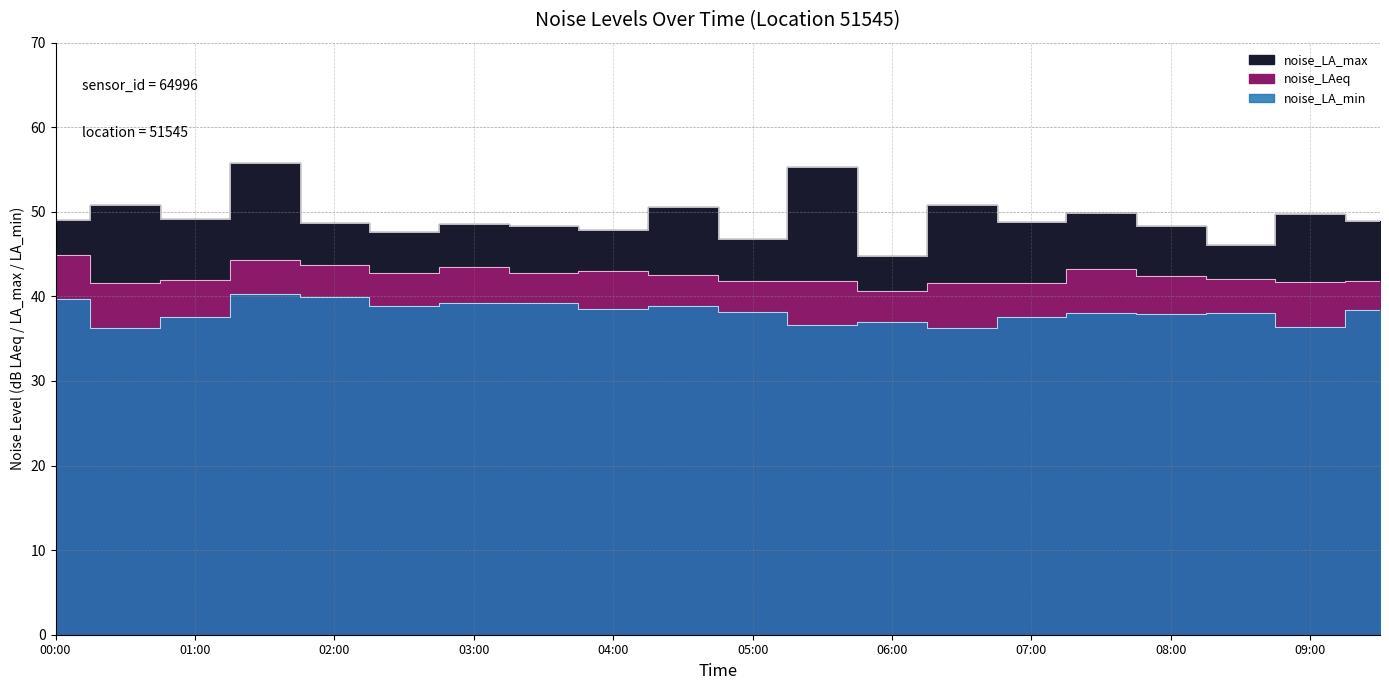

Is the value of noise_LA_max at 08:00 greater than the value of noise_LA_min at 03:30?

Yes